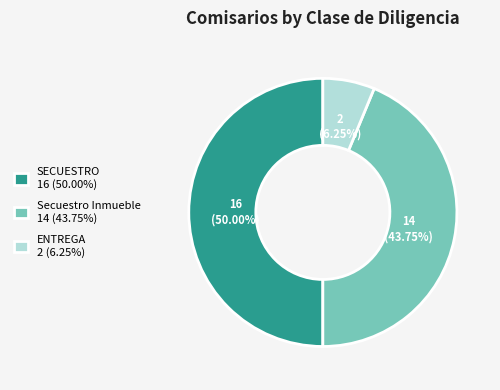

Is the sum of Secuestro Inmueble 14 (43.75%) and SECUESTRO 16 (50.00%) greater than half?

Yes